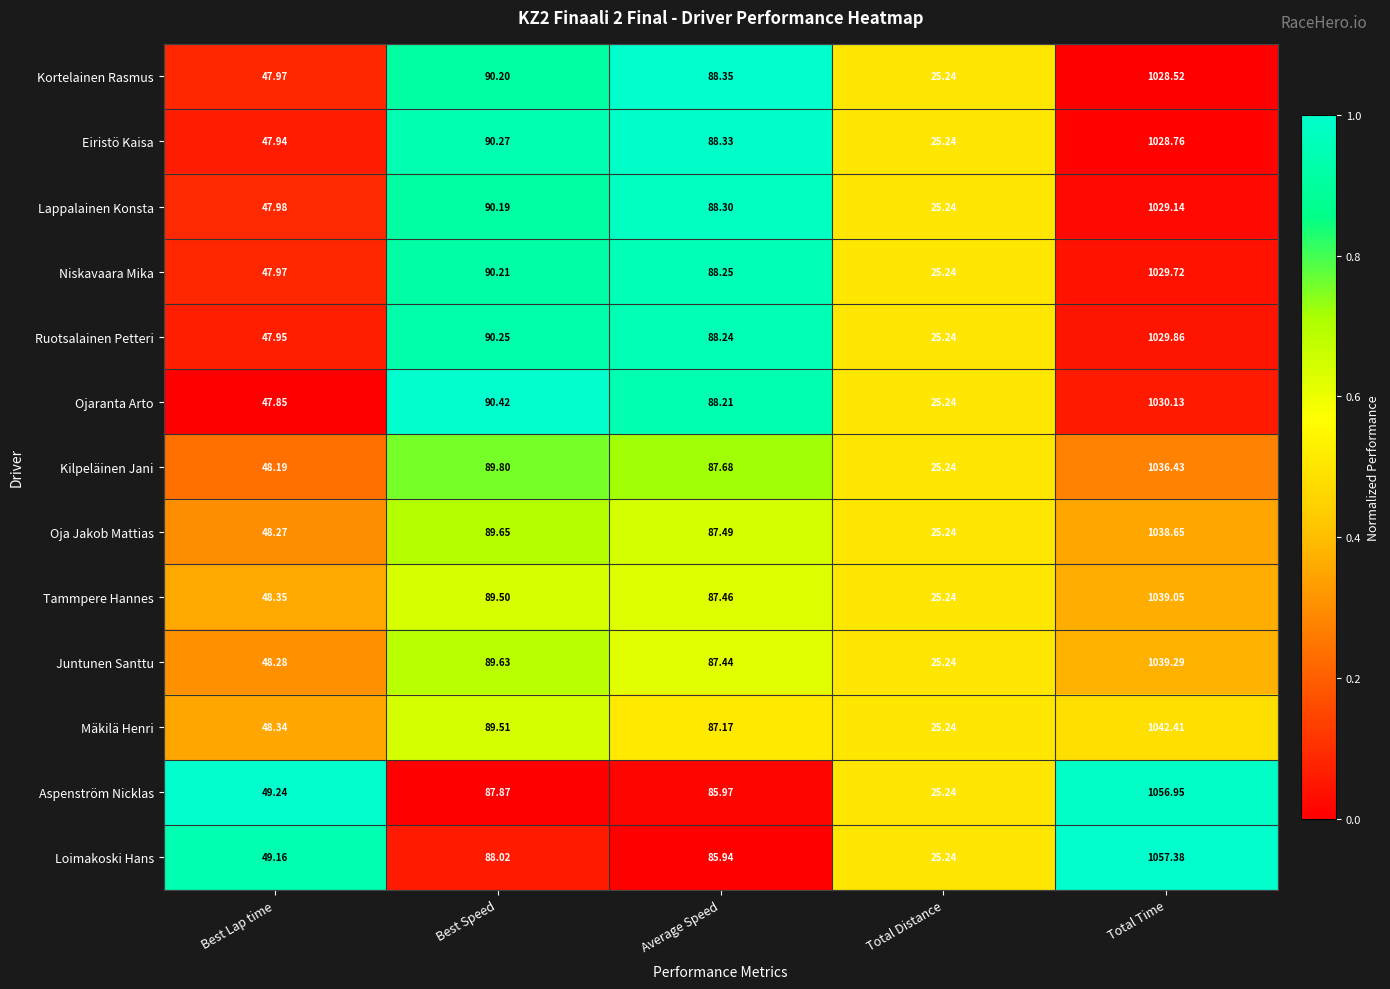

At which category is the sum across all series the highest?

Total Time